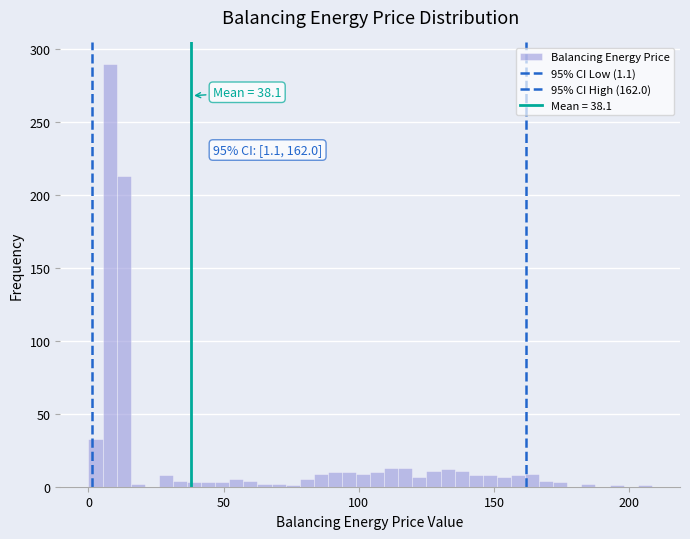

Read against the x-axis, roughly where is the centre of the tallest bar?

10